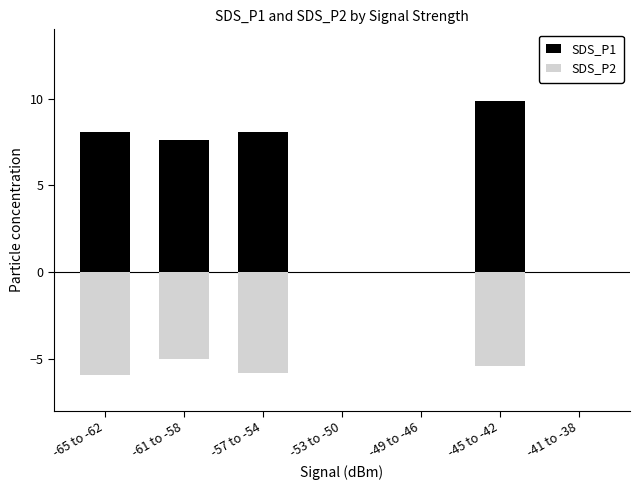

How many values in the SDS_P2 series are below -5?

4